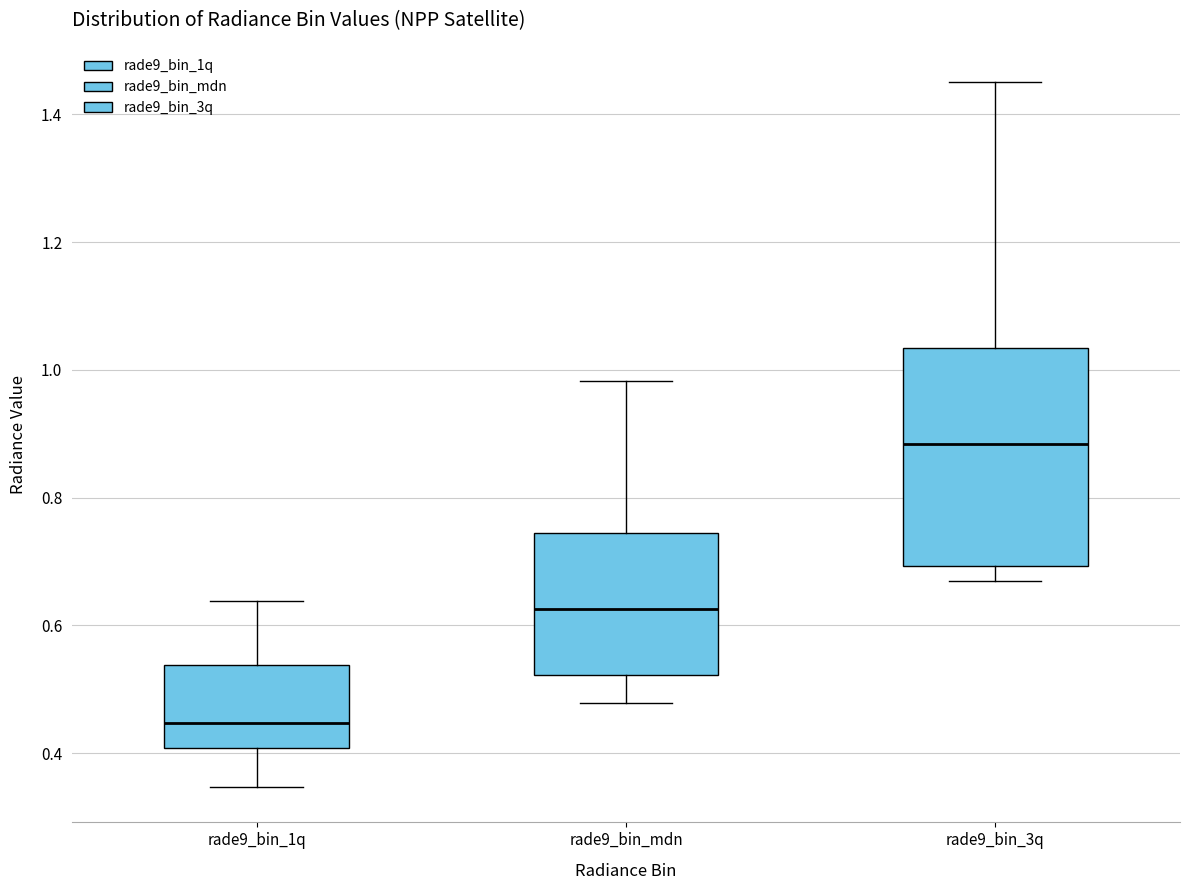

Comparing the boxes themselves (not the whiskers), which one is the tallest?

rade9_bin_3q